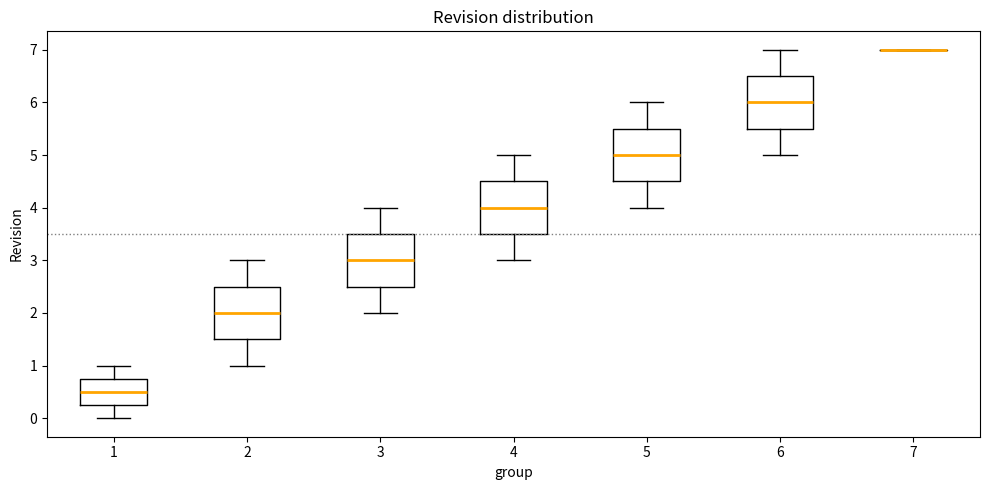

Reading left to right, read every box against the y-axis: the position of its median line, the range the box covers, and the ends of its whiskers. The values are not printed on the chart, so give them approximately, as read against the axis.

1: median 0.5, box 0.3 to 0.8, whiskers 0.0 to 1.0
2: median 2.0, box 1.5 to 2.5, whiskers 1.0 to 3.0
3: median 3.0, box 2.5 to 3.5, whiskers 2.0 to 4.0
4: median 4.0, box 3.5 to 4.5, whiskers 3.0 to 5.0
5: median 5.0, box 4.5 to 5.5, whiskers 4.0 to 6.0
6: median 6.0, box 5.5 to 6.5, whiskers 5.0 to 7.0
7: box collapsed to a line at 7.0, whiskers 7.0 to 7.0